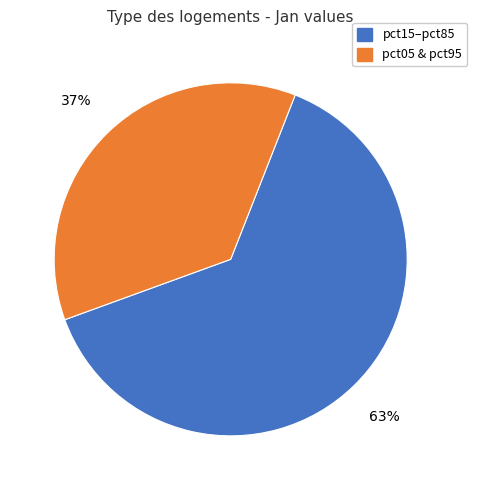

To the nearest percent, what portion does pct05 & pct95 represent?

37%